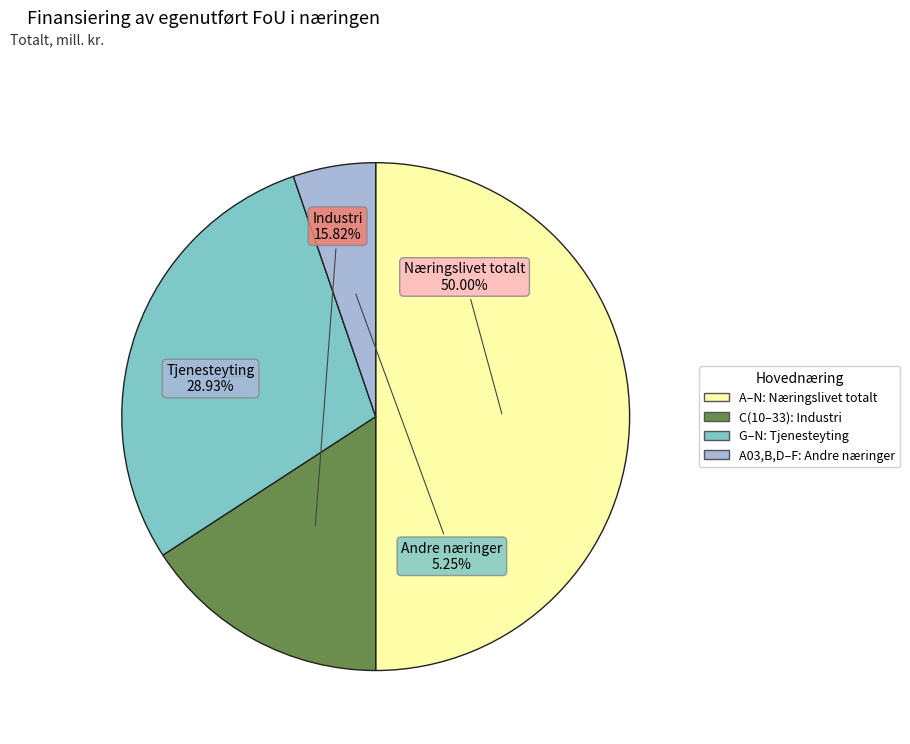

To the nearest percent, what is the combined percentage of G–N: Tjenesteyting and C(10–33): Industri?

45%